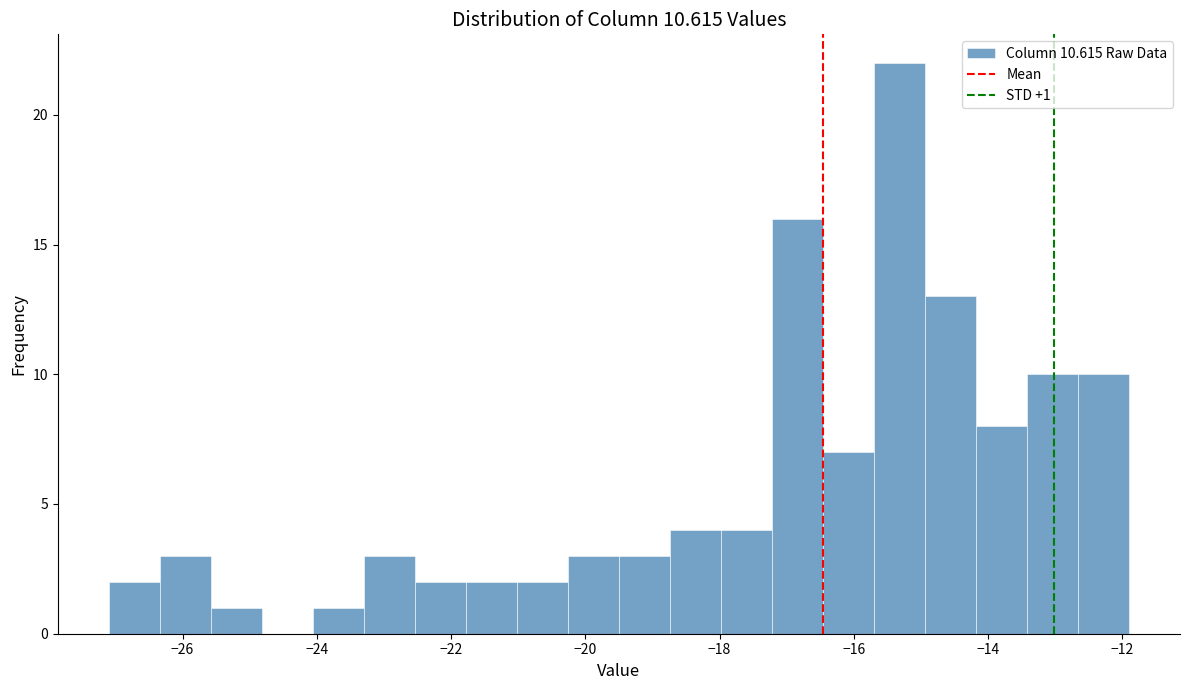

Around what value on the x-axis is the tallest bar? Give the approximate position of its centre, as read against the axis.

-15.4